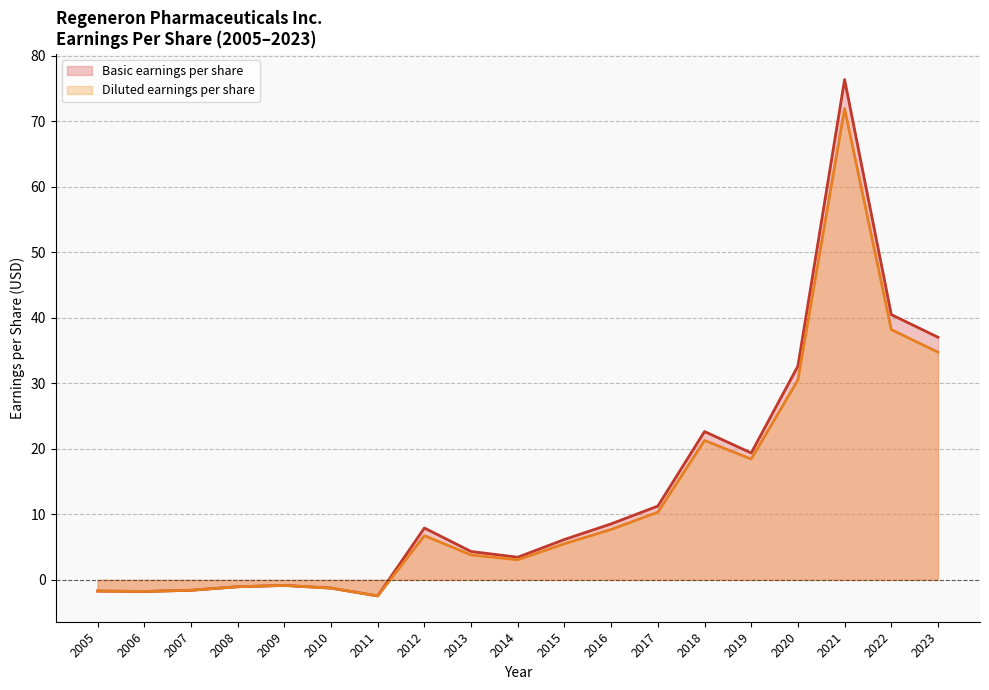

True or false: Diluted earnings per share has a value of -1.7 at 2010.

False